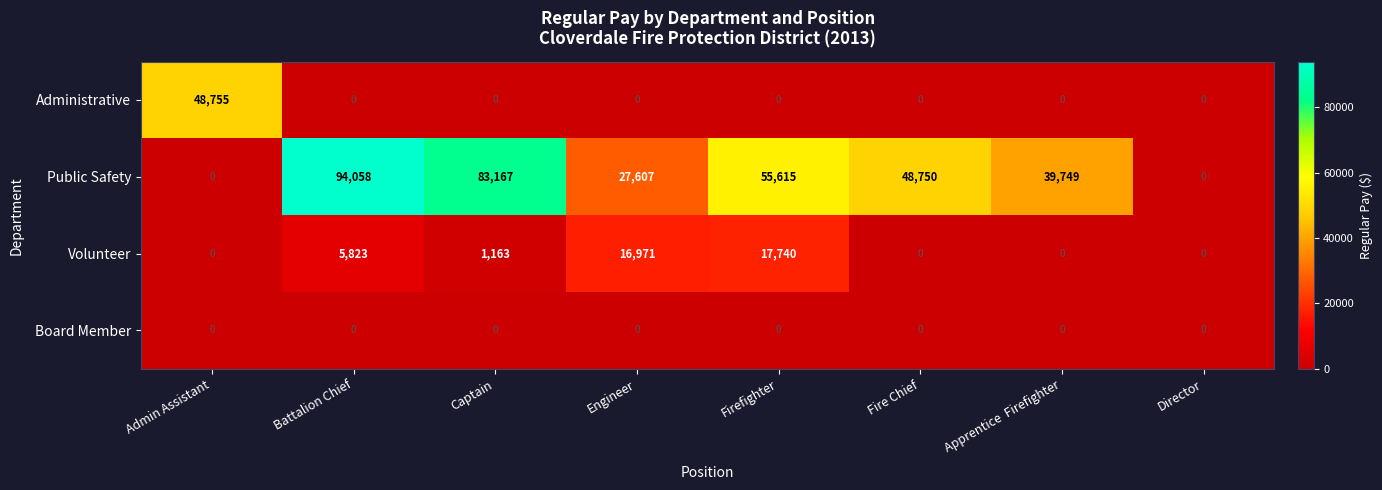

At which category does the chart reach its peak across all series?

Battalion Chief